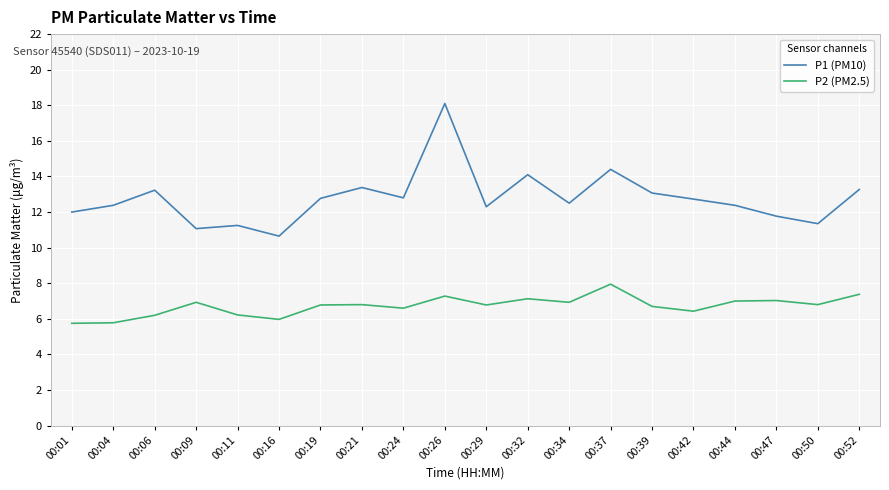

How many series are shown in this chart?

2